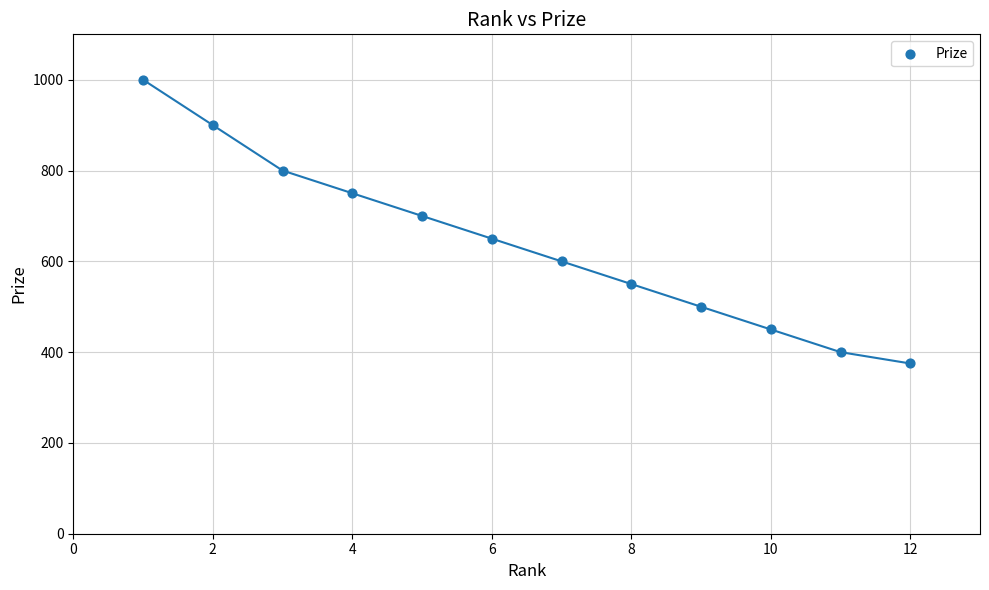

What is the range of X values (max minus min)?

11